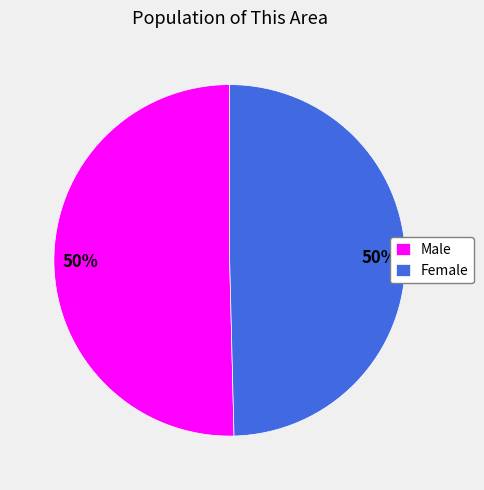

To the nearest percent, what is the combined percentage of Female and Male?

100%